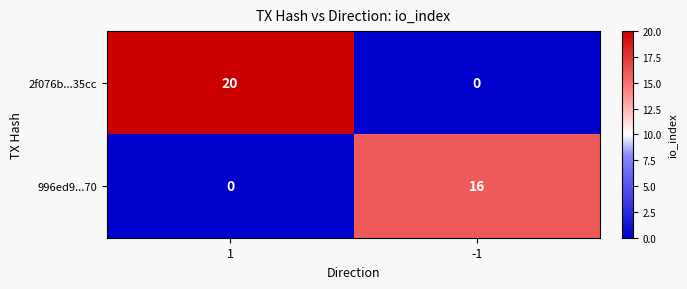

What is the difference between the maximum and minimum values in the 2f076b...35cc series?

20